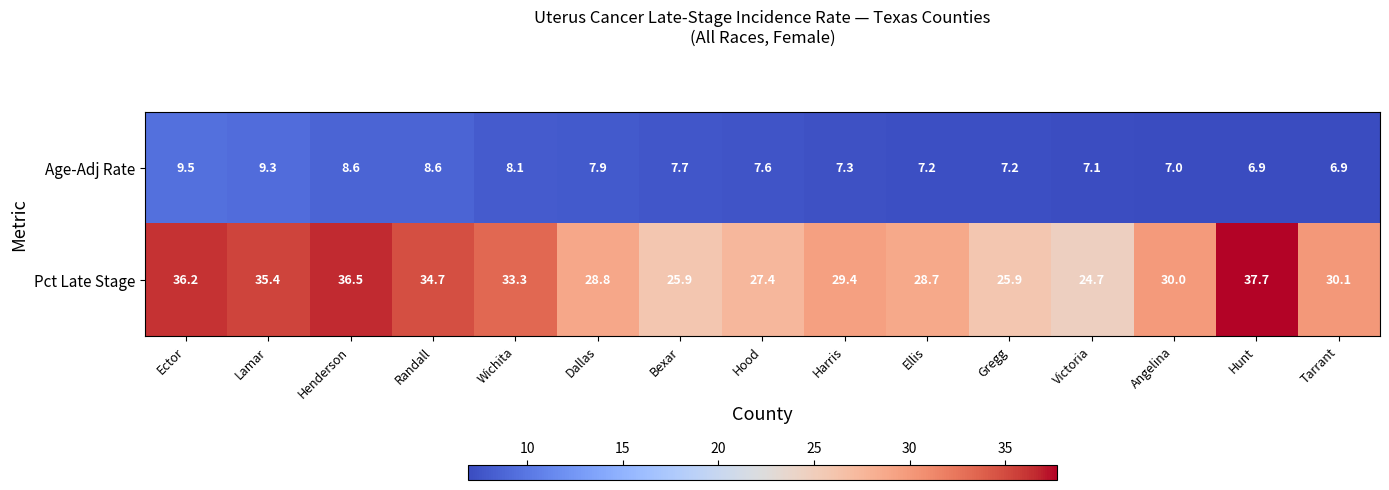

The value of Age-Adj Rate at Henderson is 2.2. True or false?

False